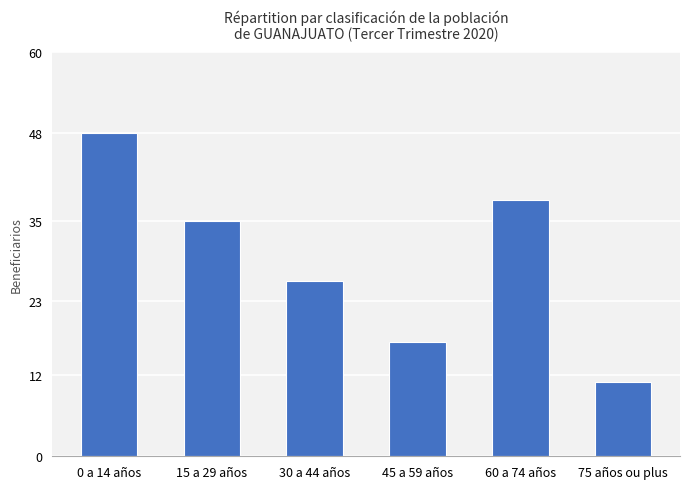

Between 60 a 74 años and 45 a 59 años, which is larger?

60 a 74 años